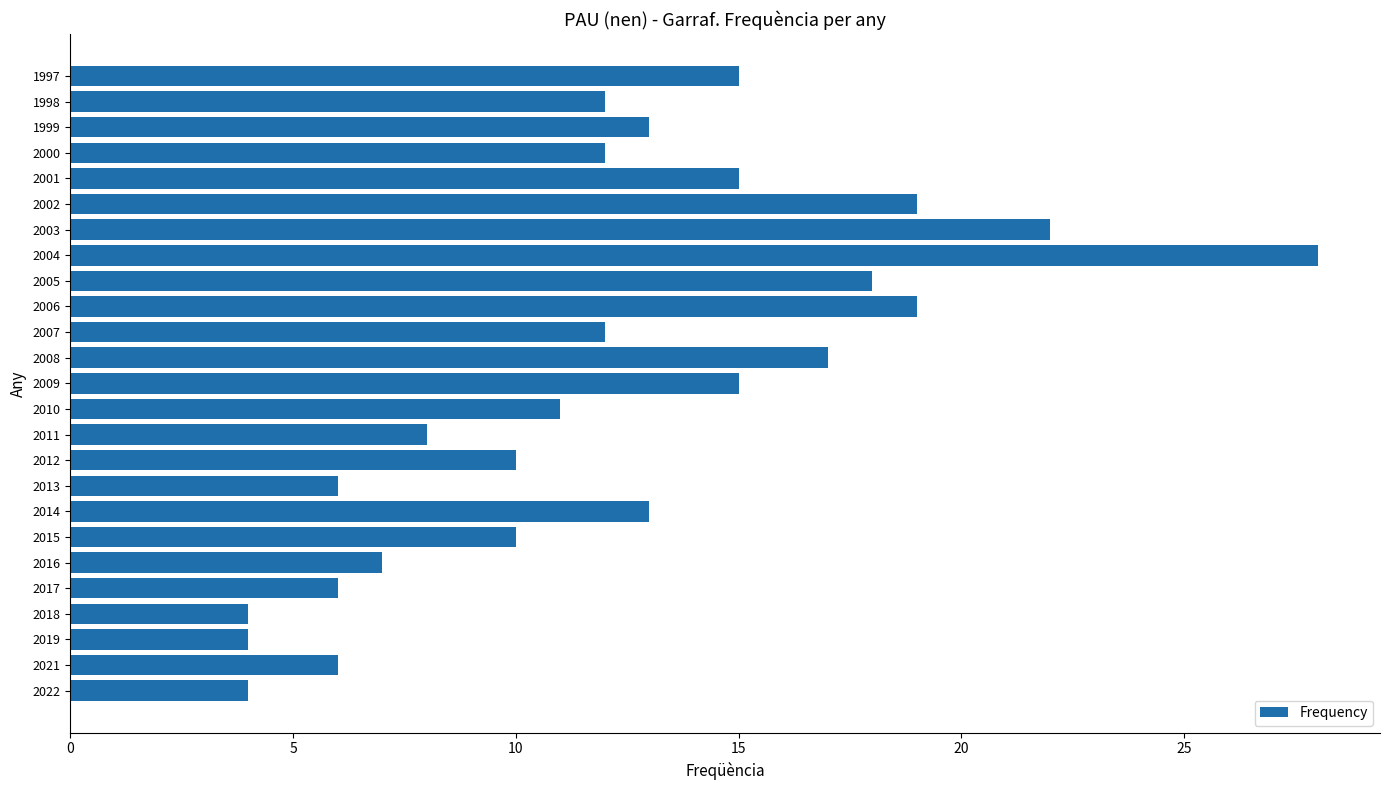

The chart shows a value of 4 at 2019. True or false?

True